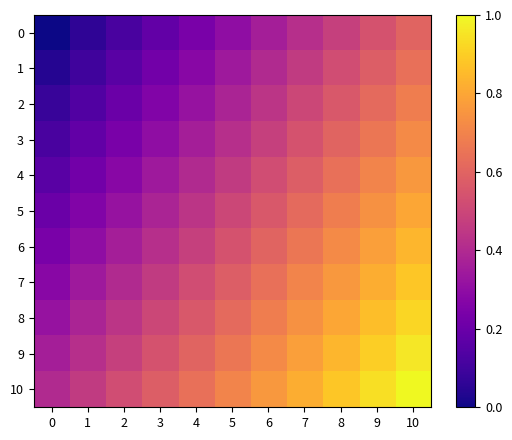

Reading right to left, transcribe all the data shown in this chart.

0: 10=0.6	9=0.5	8=0.5	7=0.4	6=0.4	5=0.3	4=0.2	3=0.2	2=0.1	1=0.1	0=0.0
1: 10=0.6	9=0.6	8=0.5	7=0.5	6=0.4	5=0.3	4=0.3	3=0.2	2=0.2	1=0.1	0=0.0
2: 10=0.7	9=0.6	8=0.6	7=0.5	6=0.4	5=0.4	4=0.3	3=0.3	2=0.2	1=0.1	0=0.1
3: 10=0.7	9=0.7	8=0.6	7=0.5	6=0.5	5=0.4	4=0.4	3=0.3	2=0.2	1=0.2	0=0.1
4: 10=0.8	9=0.7	8=0.6	7=0.6	6=0.5	5=0.5	4=0.4	3=0.3	2=0.3	1=0.2	0=0.2
5: 10=0.8	9=0.7	8=0.7	7=0.6	6=0.6	5=0.5	4=0.4	3=0.4	2=0.3	1=0.3	0=0.2
6: 10=0.8	9=0.8	8=0.7	7=0.7	6=0.6	5=0.5	4=0.5	3=0.4	2=0.4	1=0.3	0=0.2
7: 10=0.9	9=0.8	8=0.8	7=0.7	6=0.6	5=0.6	4=0.5	3=0.5	2=0.4	1=0.3	0=0.3
8: 10=0.9	9=0.9	8=0.8	7=0.7	6=0.7	5=0.6	4=0.6	3=0.5	2=0.4	1=0.4	0=0.3
9: 10=1.0	9=0.9	8=0.8	7=0.8	6=0.7	5=0.7	4=0.6	3=0.5	2=0.5	1=0.4	0=0.4
10: 10=1.0	9=0.9	8=0.9	7=0.8	6=0.8	5=0.7	4=0.6	3=0.6	2=0.5	1=0.5	0=0.4